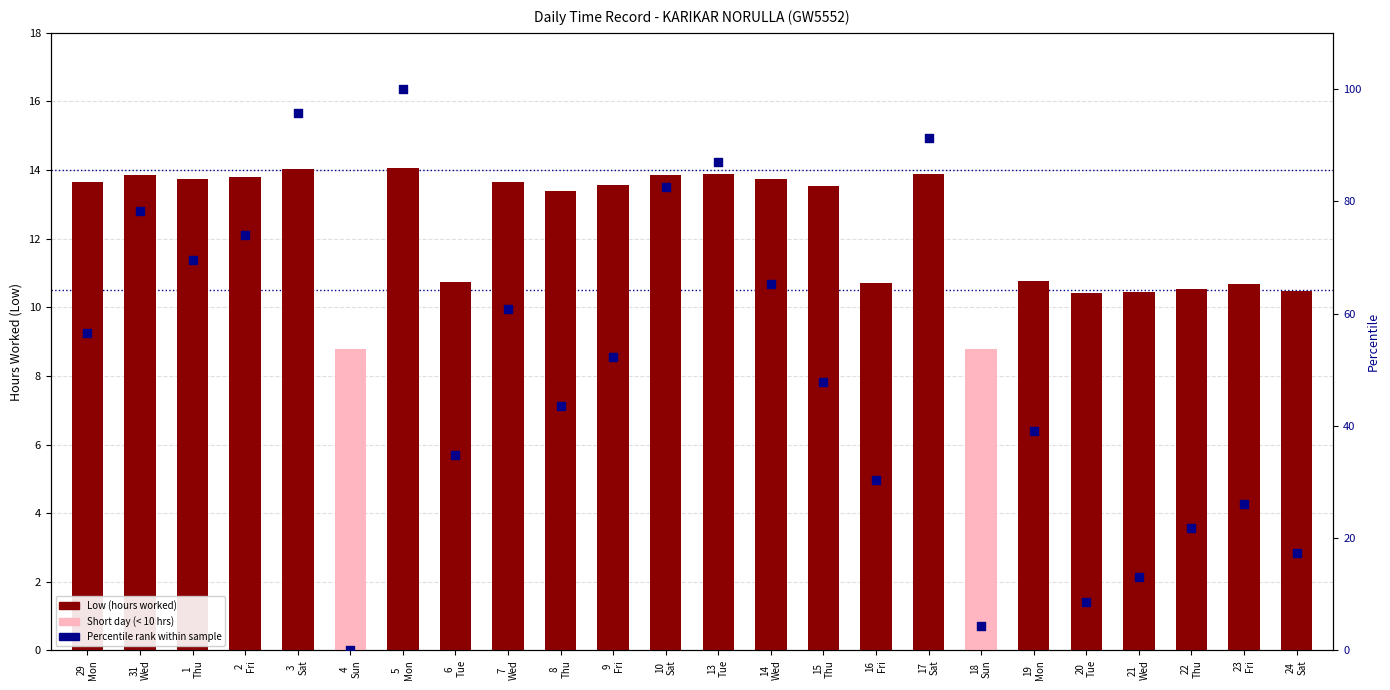

Which series reaches the maximum Y coordinate?

Percentile rank within sample